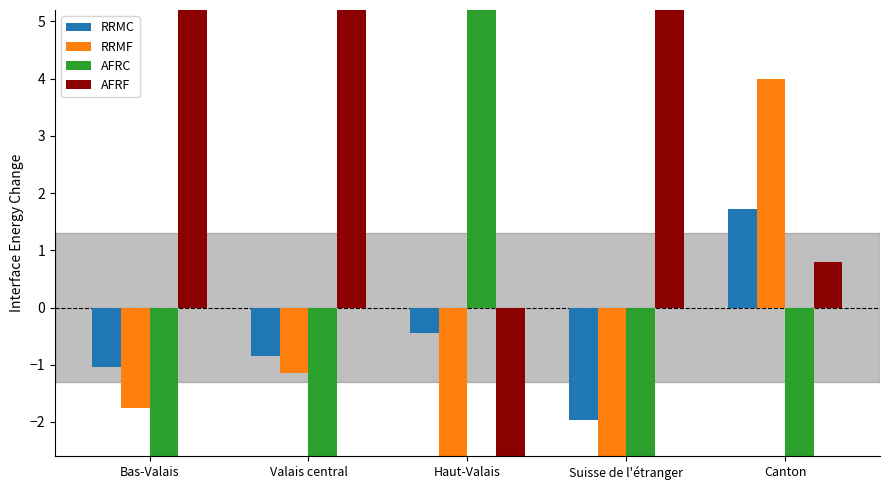

Rank the series by their maximum value, from lowest to highest.

RRMC, RRMF, AFRF, AFRC